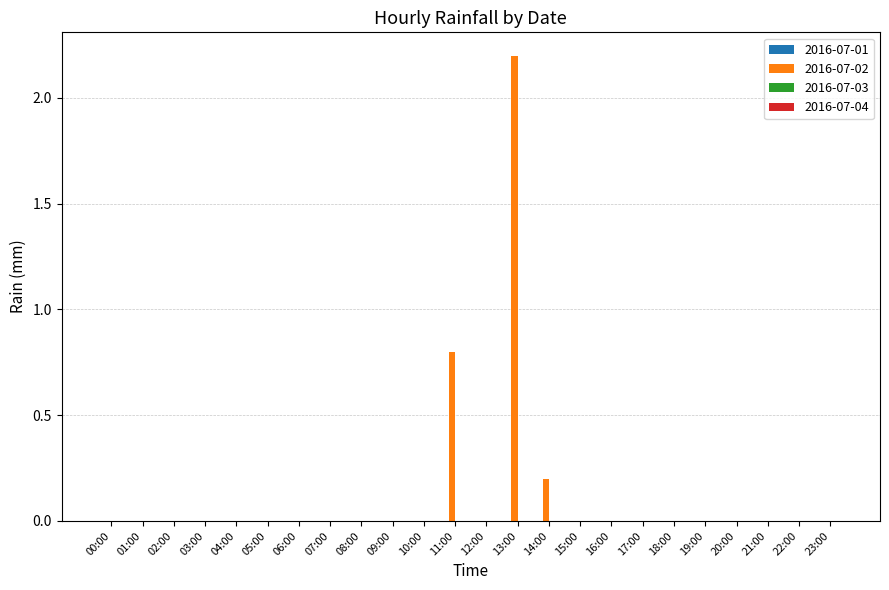

What is the greatest value displayed?

2.2